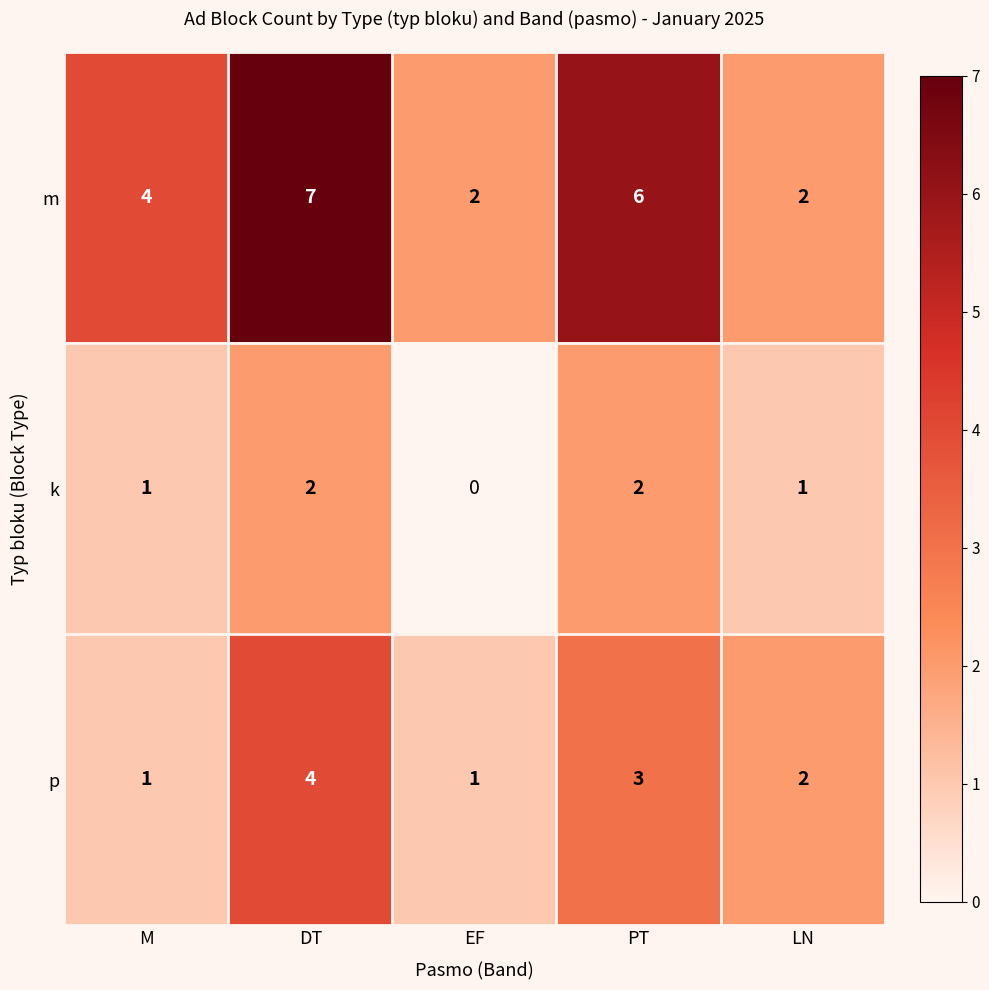

At how many categories does at least one series exceed 0?

5